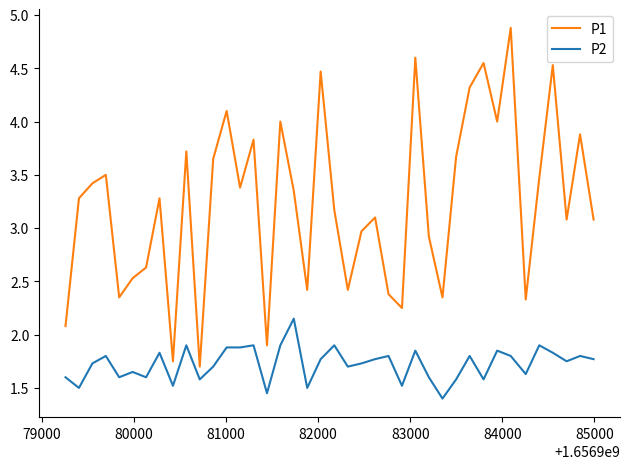

Which series has the widest spread of values?

P1